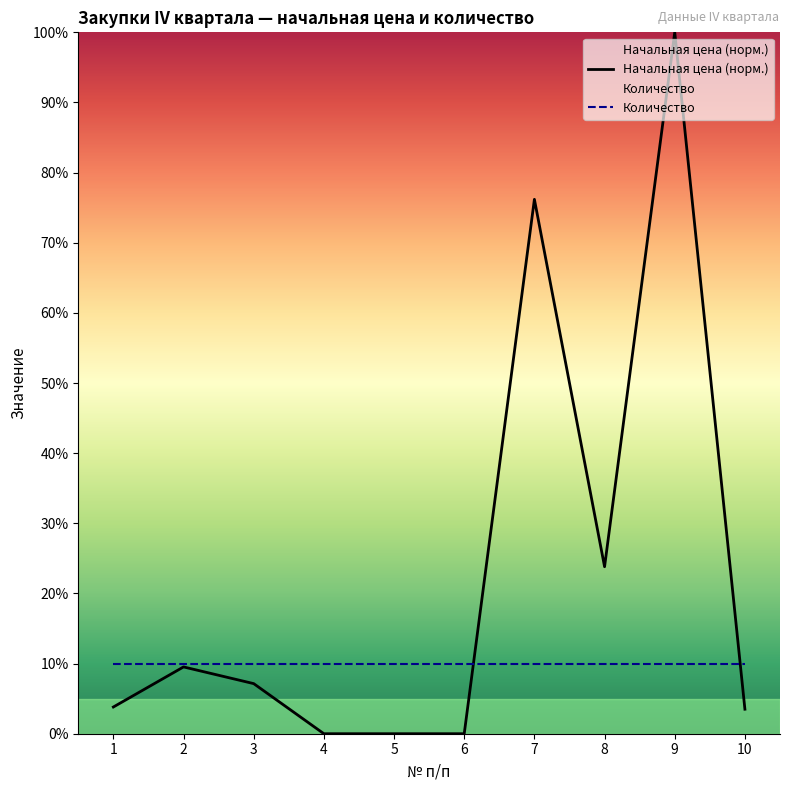

How many data points are less than 7?

5